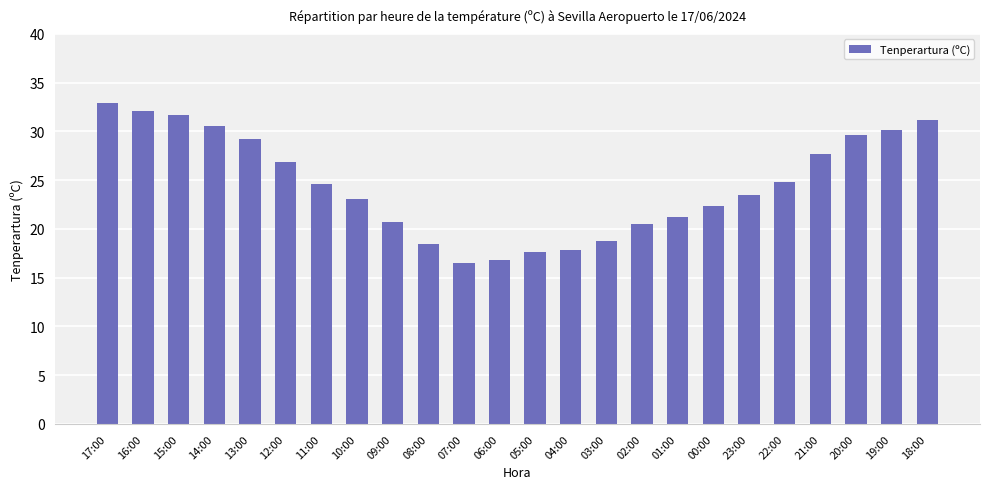

What is the change in value from 05:00 to 04:00?

+0.2